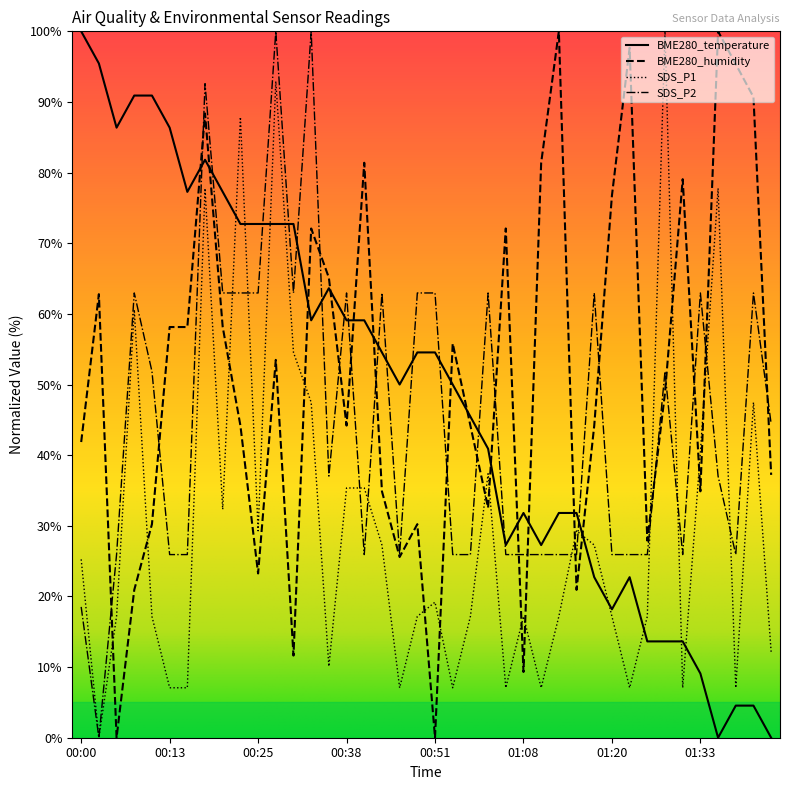

Where do BME280_humidity and SDS_P2 first cross each other?

00:03 and 00:05